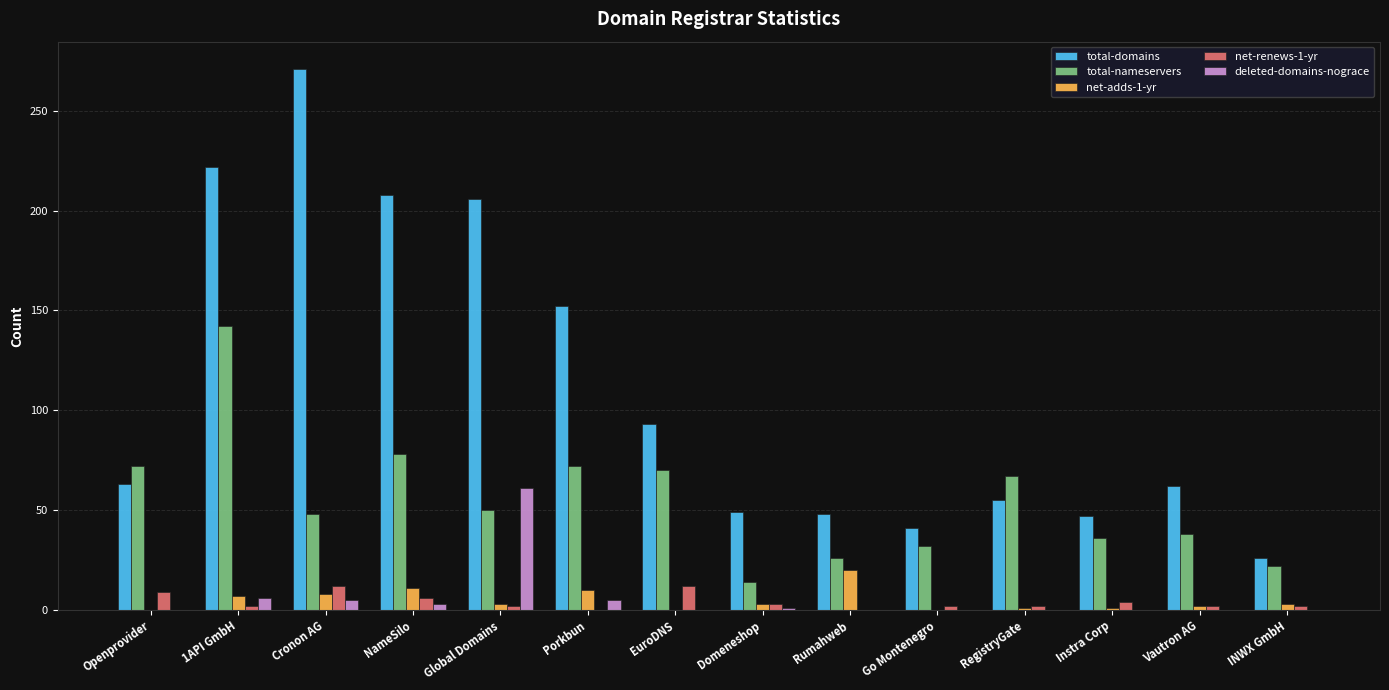

True or false: total-domains has a value of 49 at Domeneshop.

True